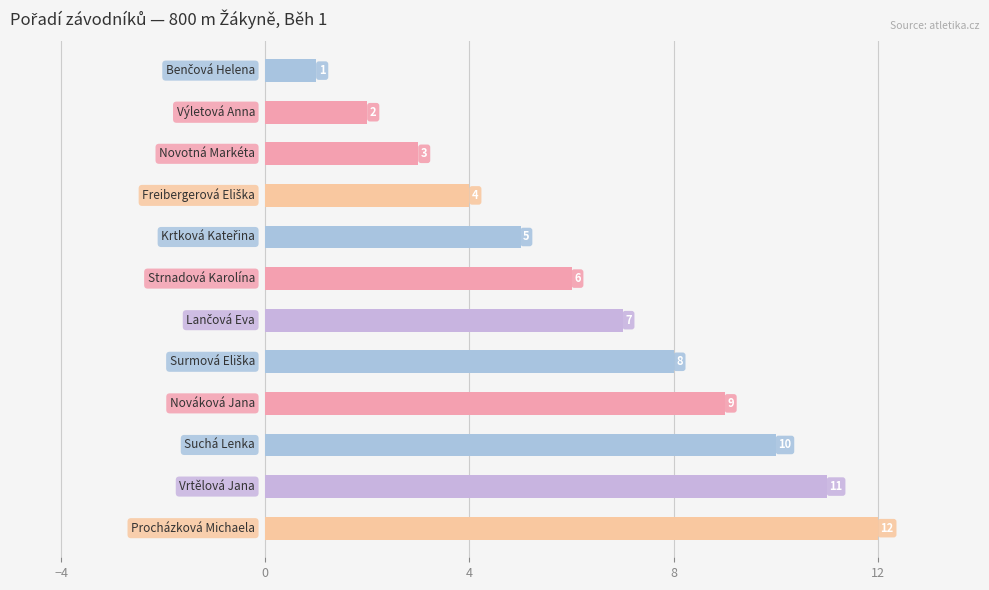

What is the difference between the maximum and minimum values?

11